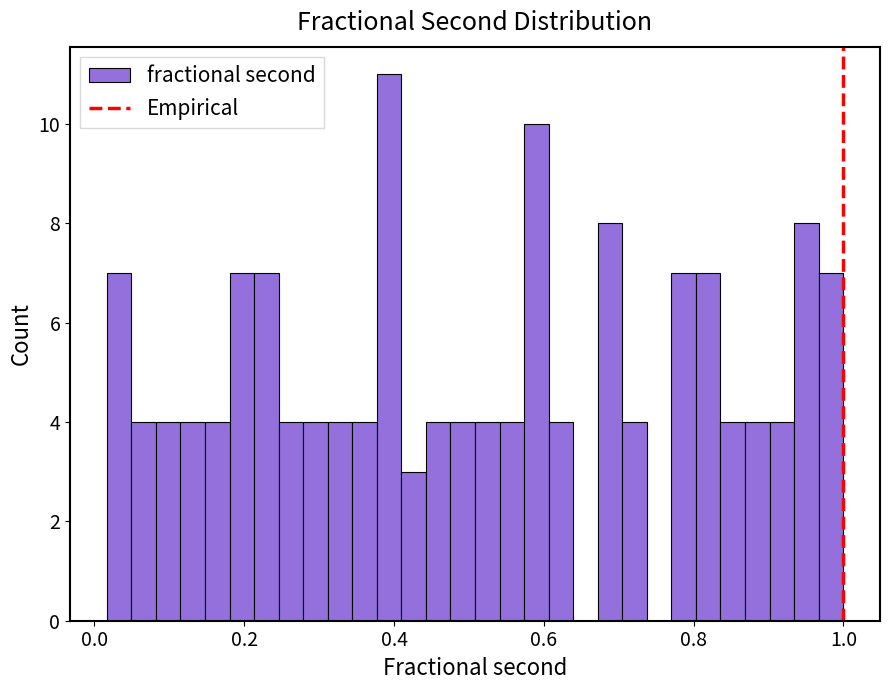

Around what value on the x-axis is the tallest bar? Give the approximate position of its centre, as read against the axis.

0.40